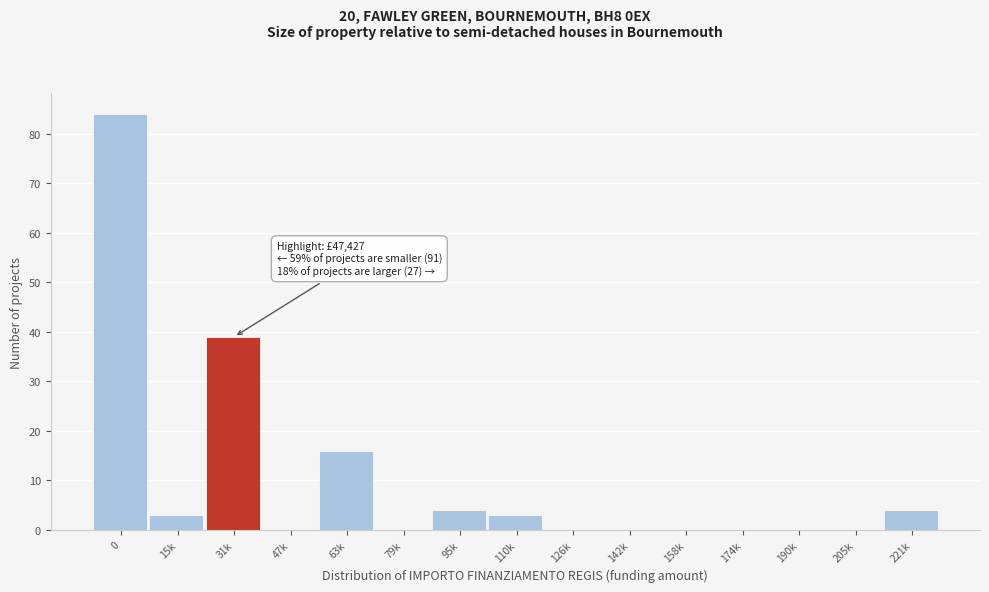

Reading right to left, extract all data points from this chart.

221k=4	205k=0	190k=0	174k=0	158k=0	142k=0	126k=0	110k=3	95k=4	79k=0	63k=16	47k=0	31k=39	15k=3	0=84